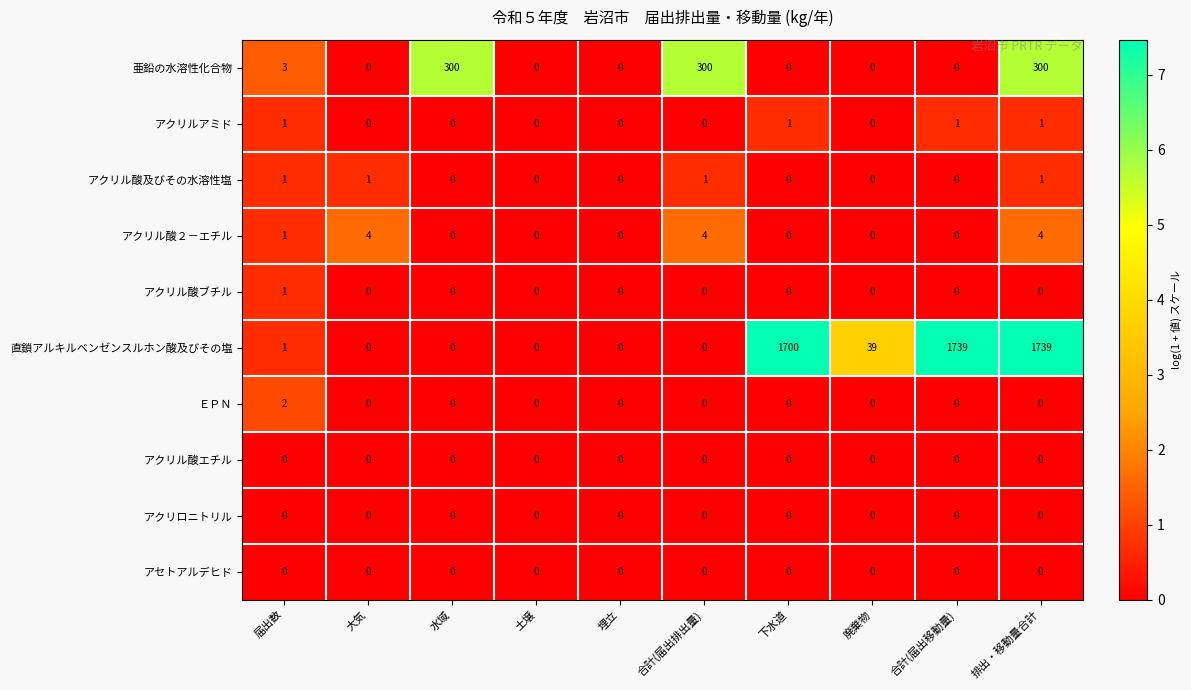

The value of アクリル酸２－エチル at 大気 is 4. True or false?

True